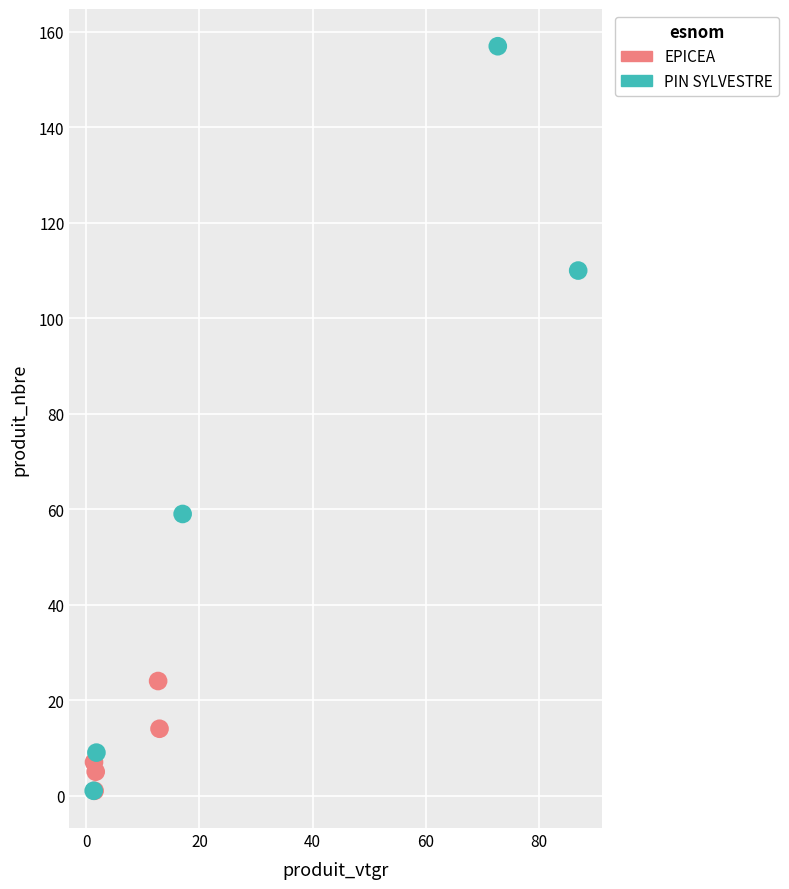

Which series has the largest Y range (max minus min)?

PIN SYLVESTRE